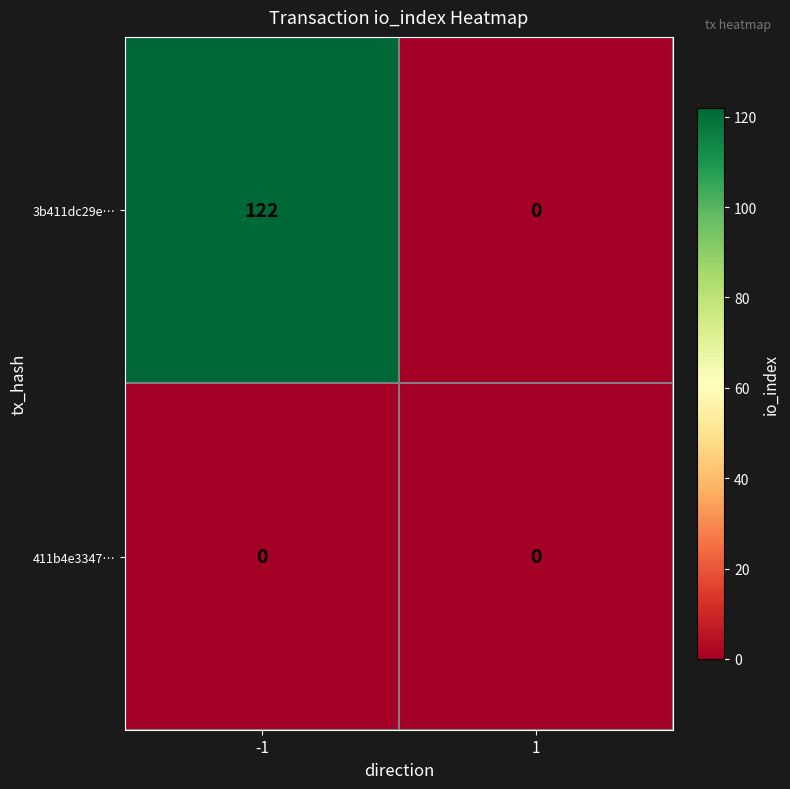

What is the maximum value shown in the chart?

122